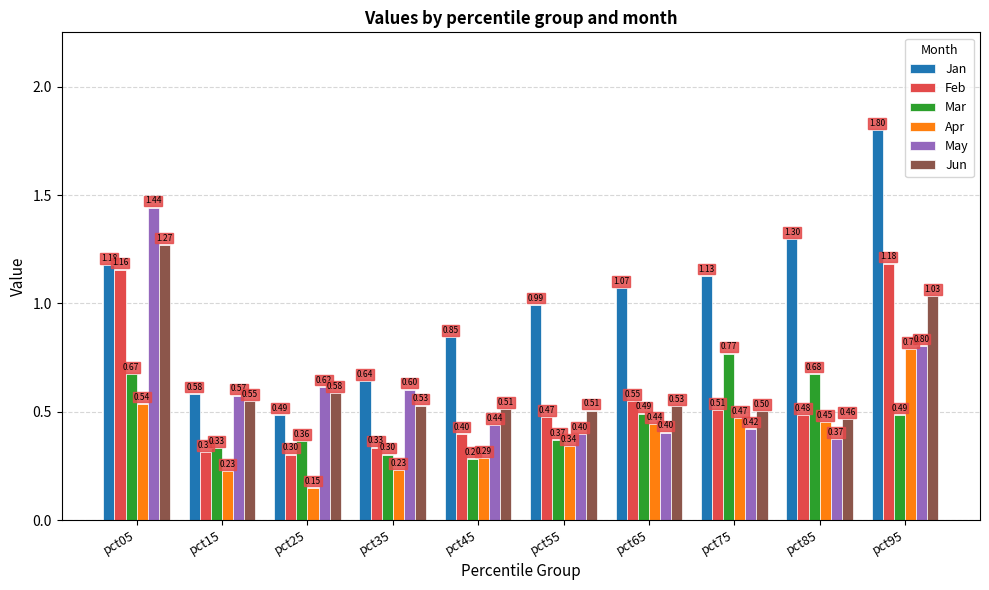

List the labels in order of Jan value, largest first.

pct95, pct85, pct05, pct75, pct65, pct55, pct45, pct35, pct15, pct25